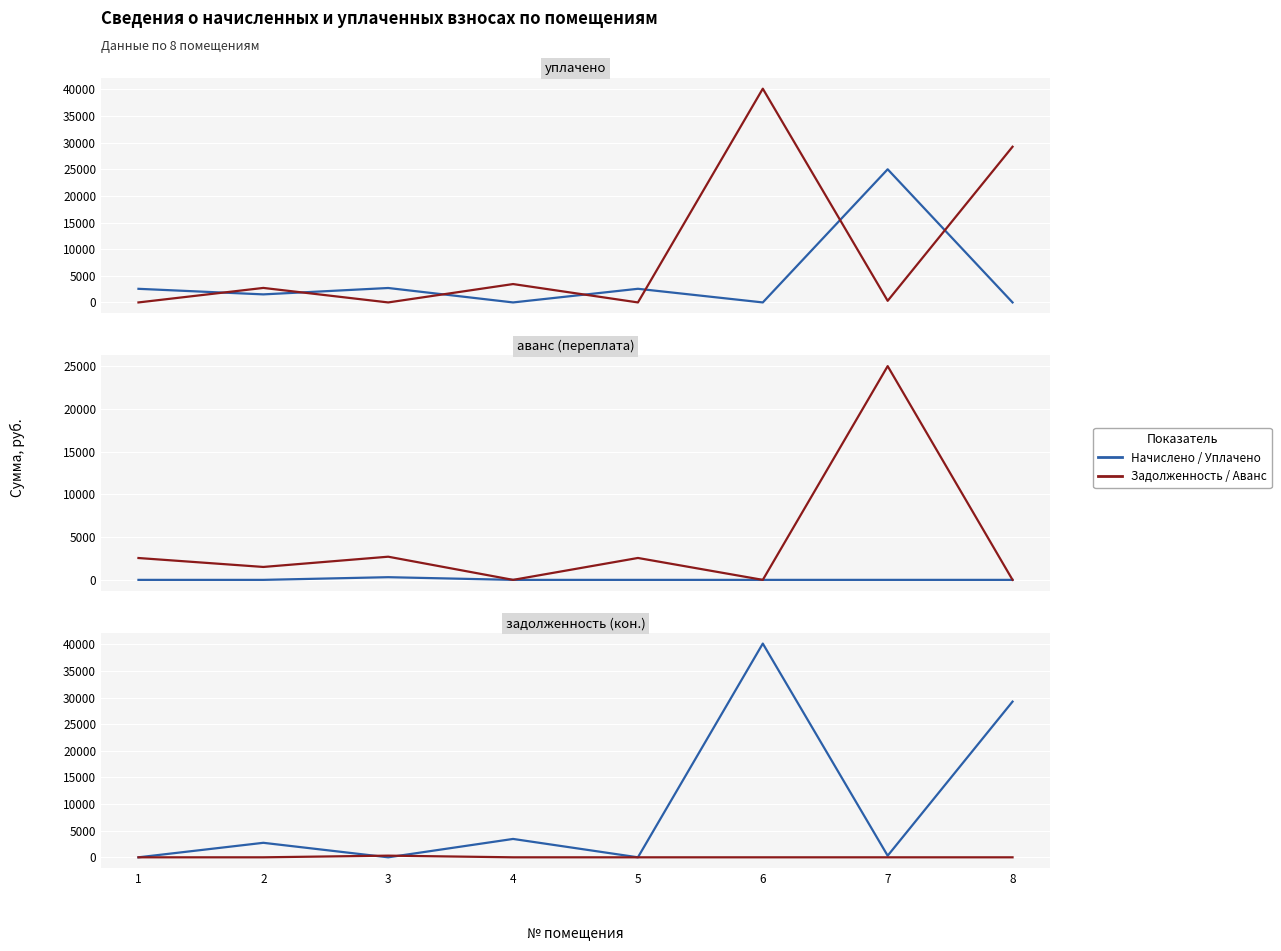

What is the maximum value shown in the chart?

40138.6